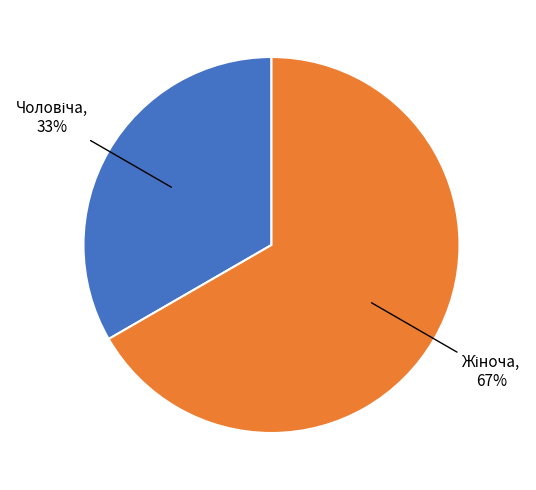

How many slices are in this pie chart?

2